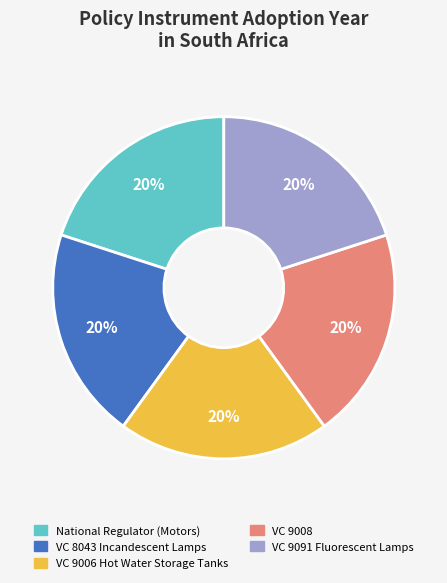

Is there any slice that represents more than half of the pie?

No